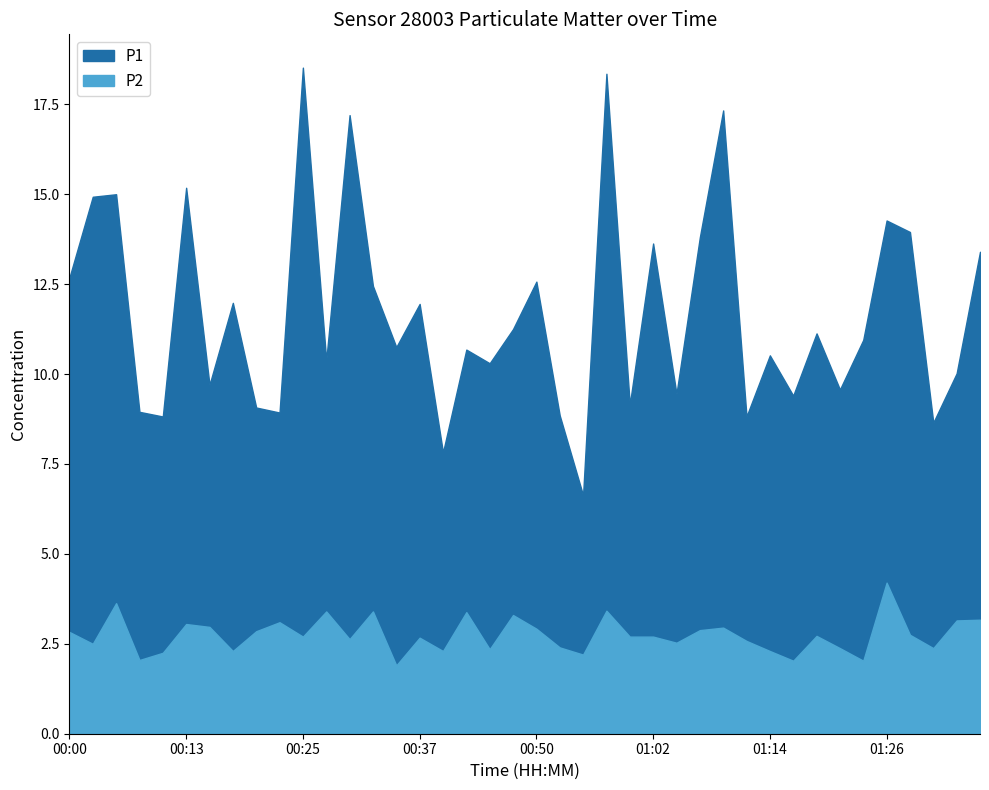

What is the smallest value displayed?

1.9